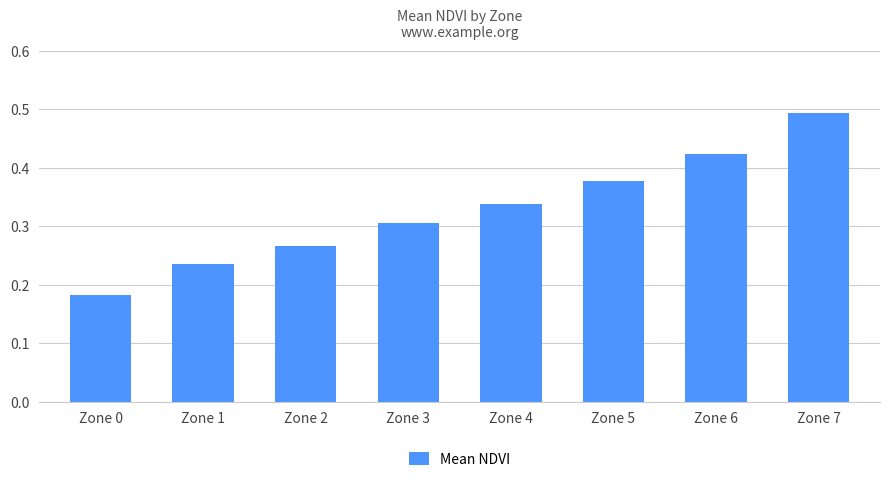

At which category does the chart reach its minimum across all series?

Zone 0